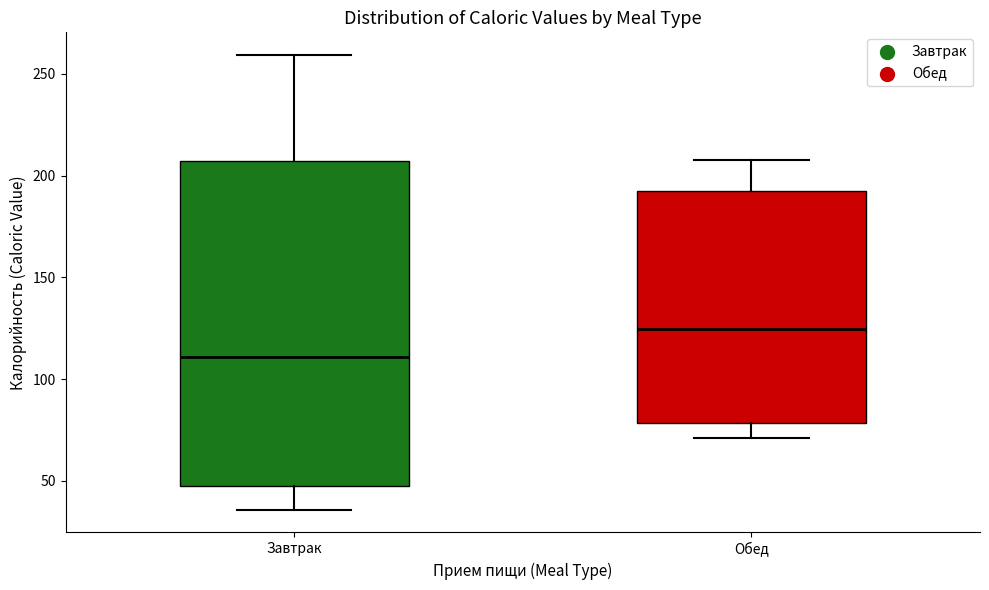

Reading left to right, read every box against the y-axis: the position of its median line, the range the box covers, and the ends of its whiskers. The values are not printed on the chart, so give them approximately, as read against the axis.

Завтрак: median 110, box 45 to 205, whiskers 35 to 260
Обед: median 125, box 80 to 190, whiskers 70 to 210